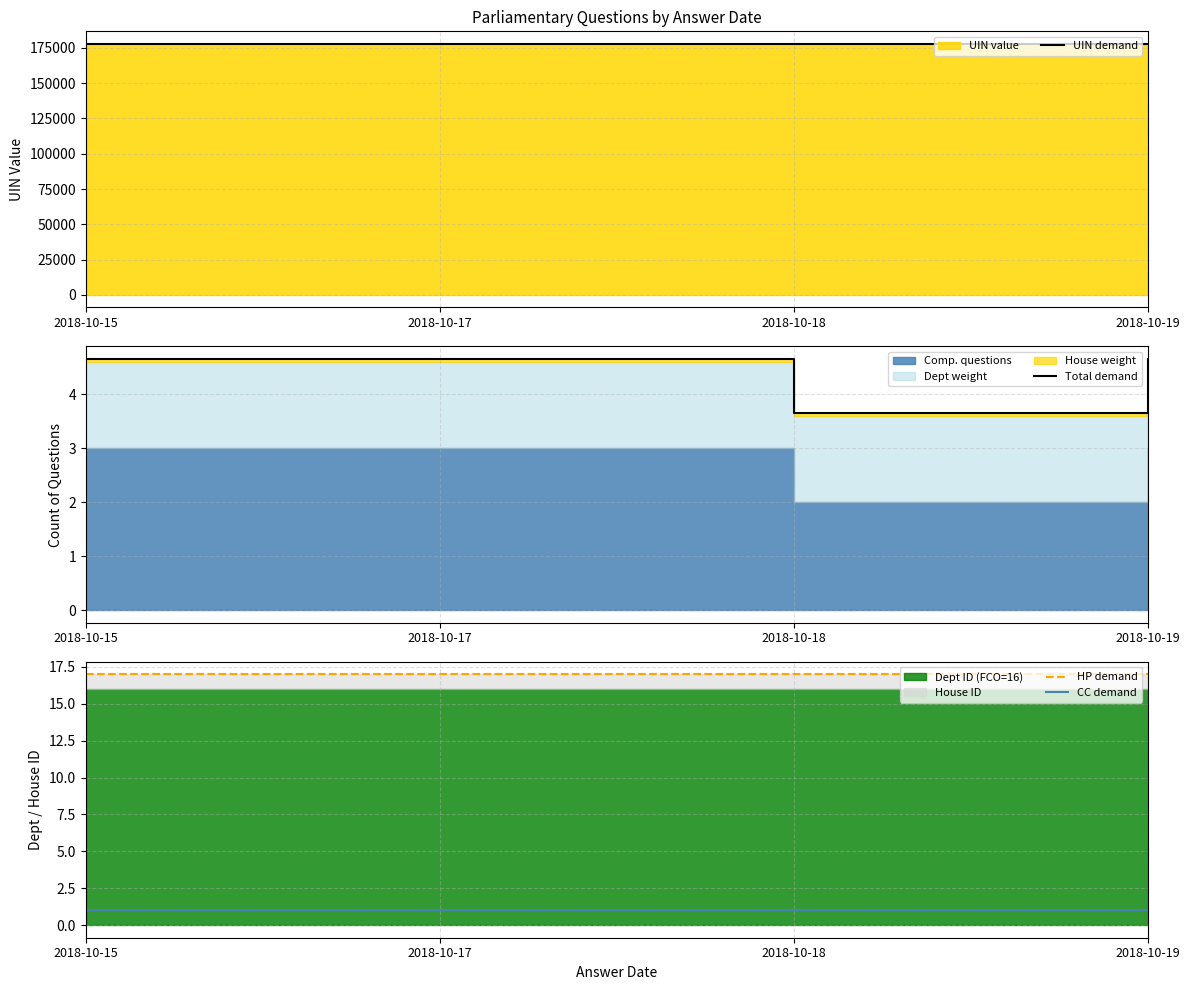

Which series has the largest total across all categories?

UIN demand